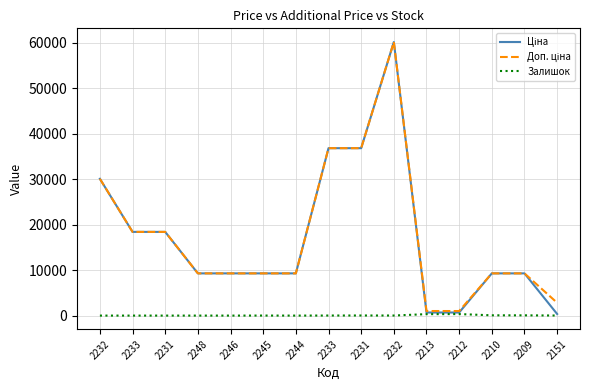

Reading left to right, list all the values displayed in this chart.

Ціна: 30102.8	18420.9	18420.9	9290.5	9290.5	9290.5	9290.5	36841.8	36841.8	60205.6	679.8	679.8	9290.5	9290.5	352.6
Доп. ціна: 30102.8	18420.9	18420.9	9290.5	9290.5	9290.5	9290.5	36841.8	36841.8	60205.6	1004.1	1004.1	9290.5	9290.5	2821.2
Залишок: 0.0	0.0	0.0	0.0	0.0	8.0	0.0	14.0	23.0	16.0	317.0	334.0	62.0	55.0	15.0